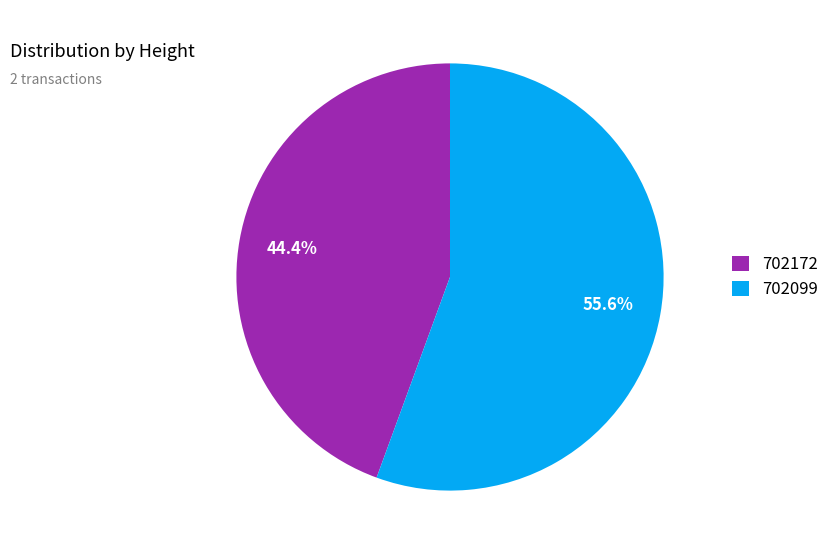

What is the total percentage of 702172 and 702099?

100.0%